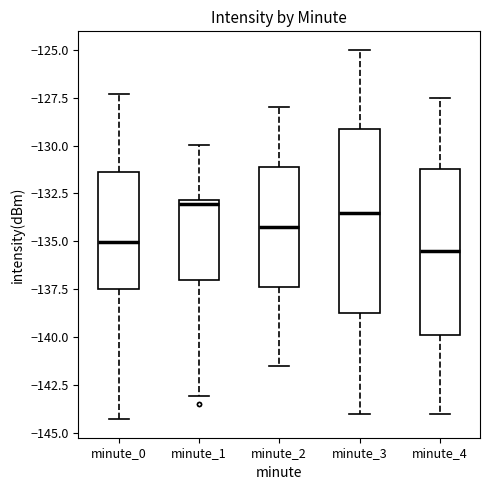

Where is the upper edge of the box for minute_0 on the y-axis? The values are not printed on the chart, so give them approximately, as read against the axis.

-131.5